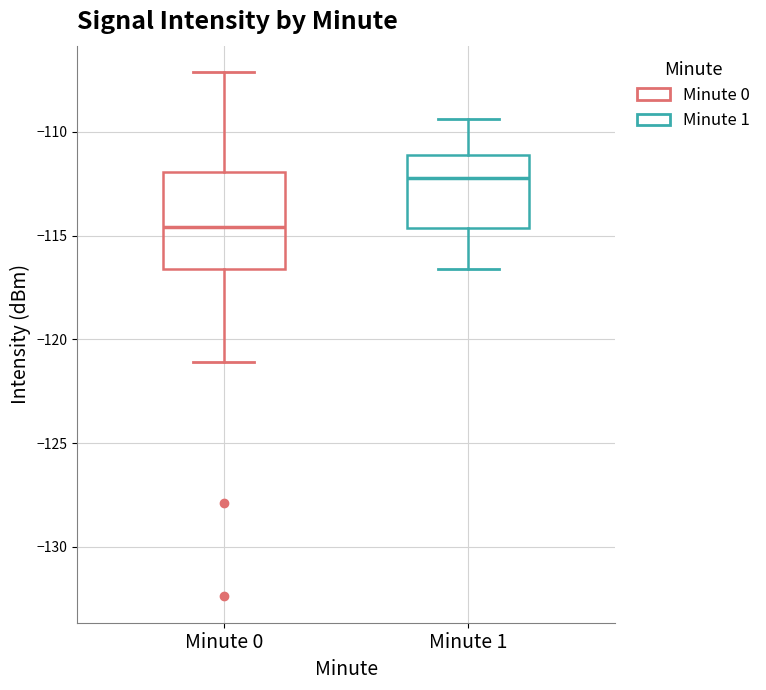

Reading left to right, read every box against the y-axis: the position of its median line, the range the box covers, and the ends of its whiskers. The values are not printed on the chart, so give them approximately, as read against the axis.

Minute 0: median -114.5, box -116.5 to -112.0, whiskers -121.0 to -107.0
Minute 1: median -112.0, box -114.5 to -111.0, whiskers -116.5 to -109.5